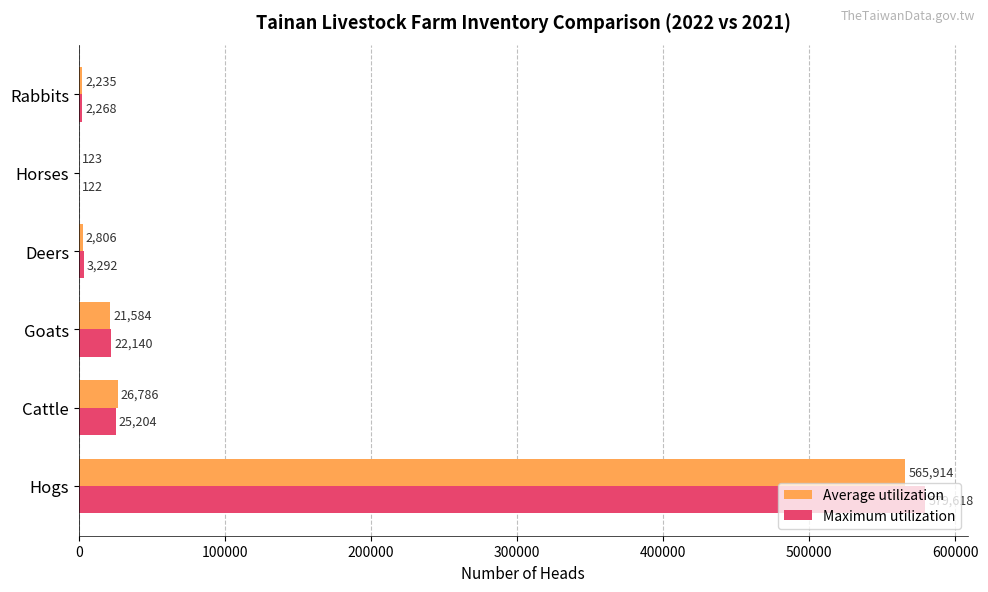

What is the sum of the Maximum utilization values at Goats and Deers?

25432